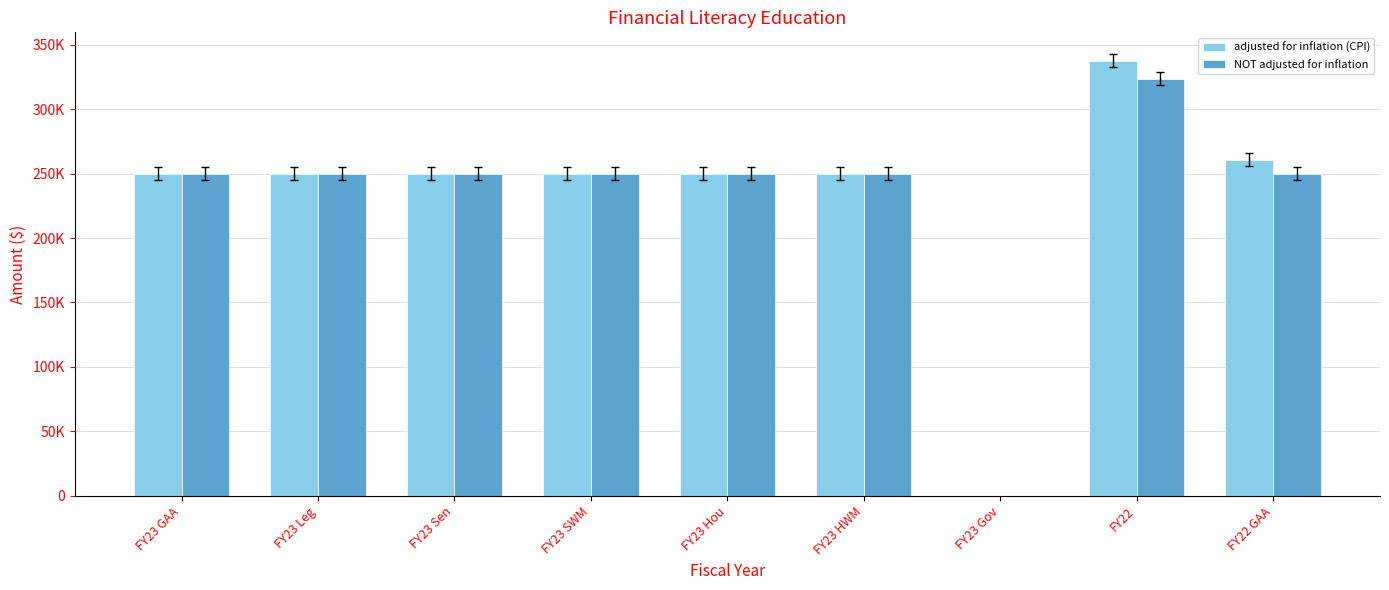

At which category does the chart reach its peak across all series?

FY22